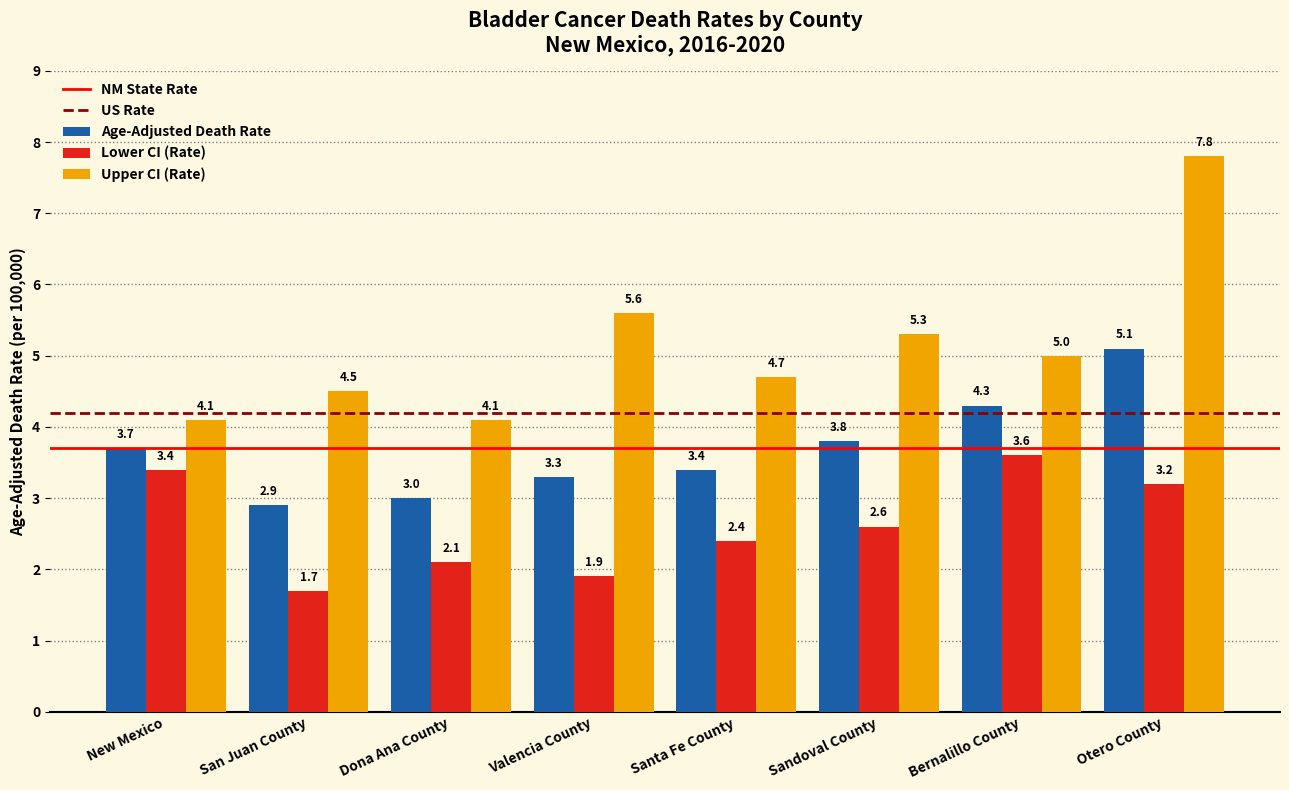

How many bars are there in total?

24